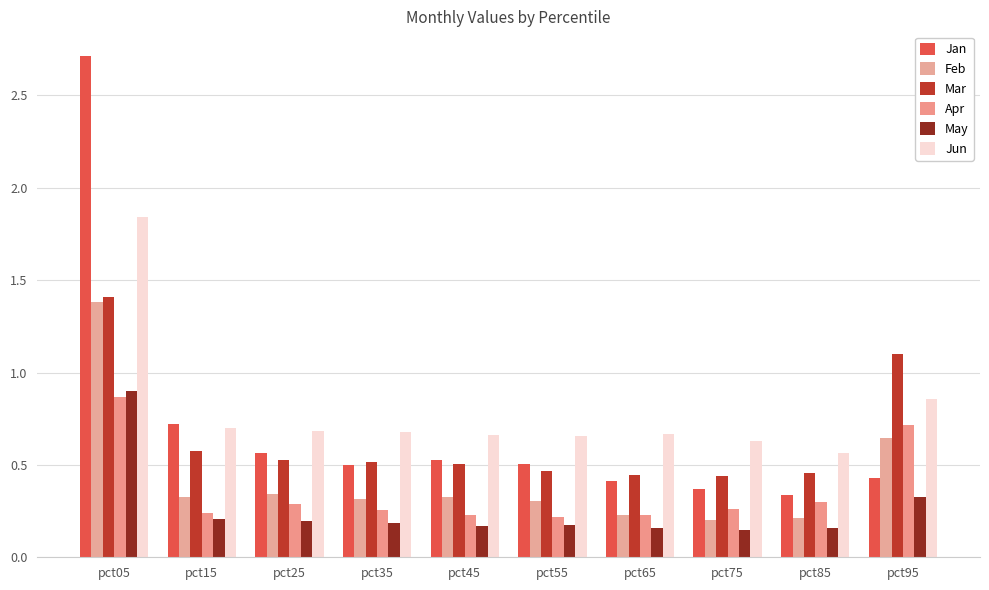

At which category is the sum across all series the highest?

pct05